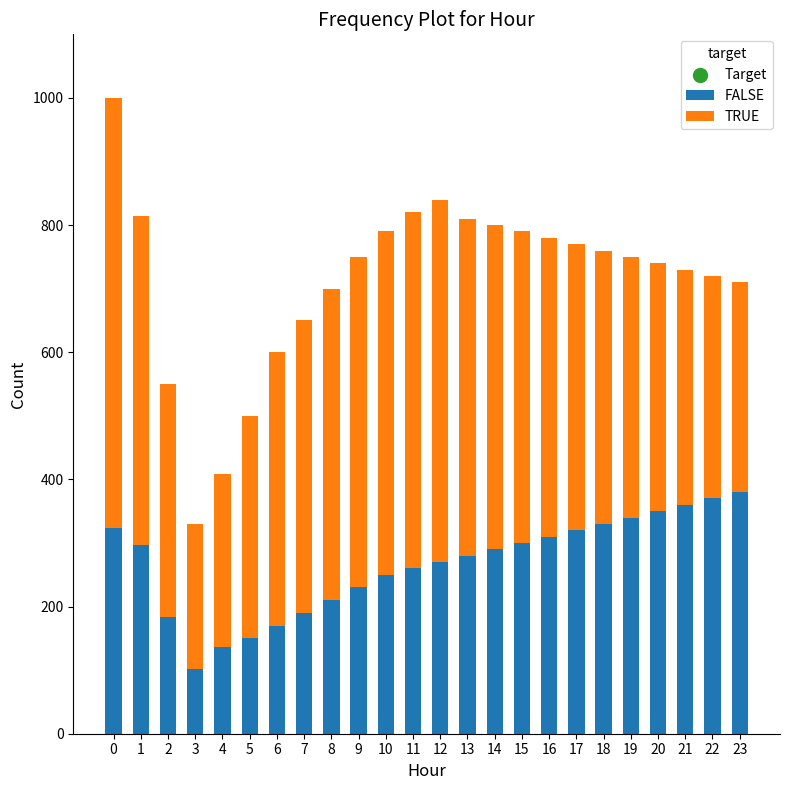

The FALSE series shows 510 at 23. True or false?

False